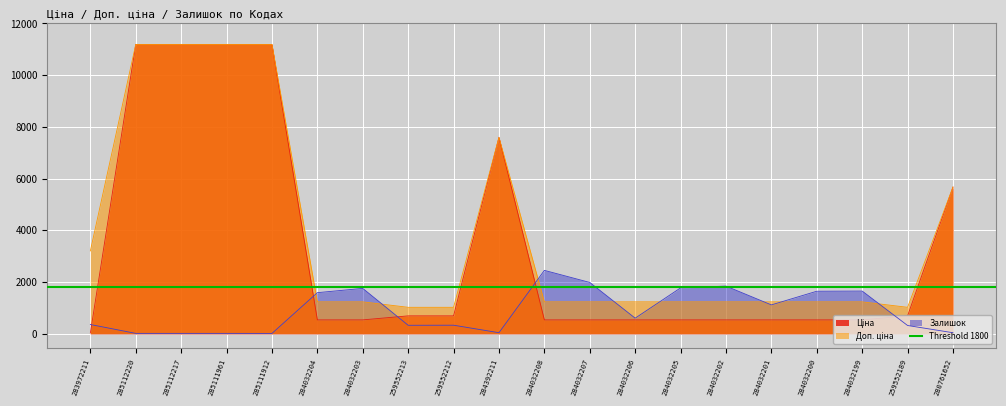

How many interior local peaks does the Ціна series have?

1